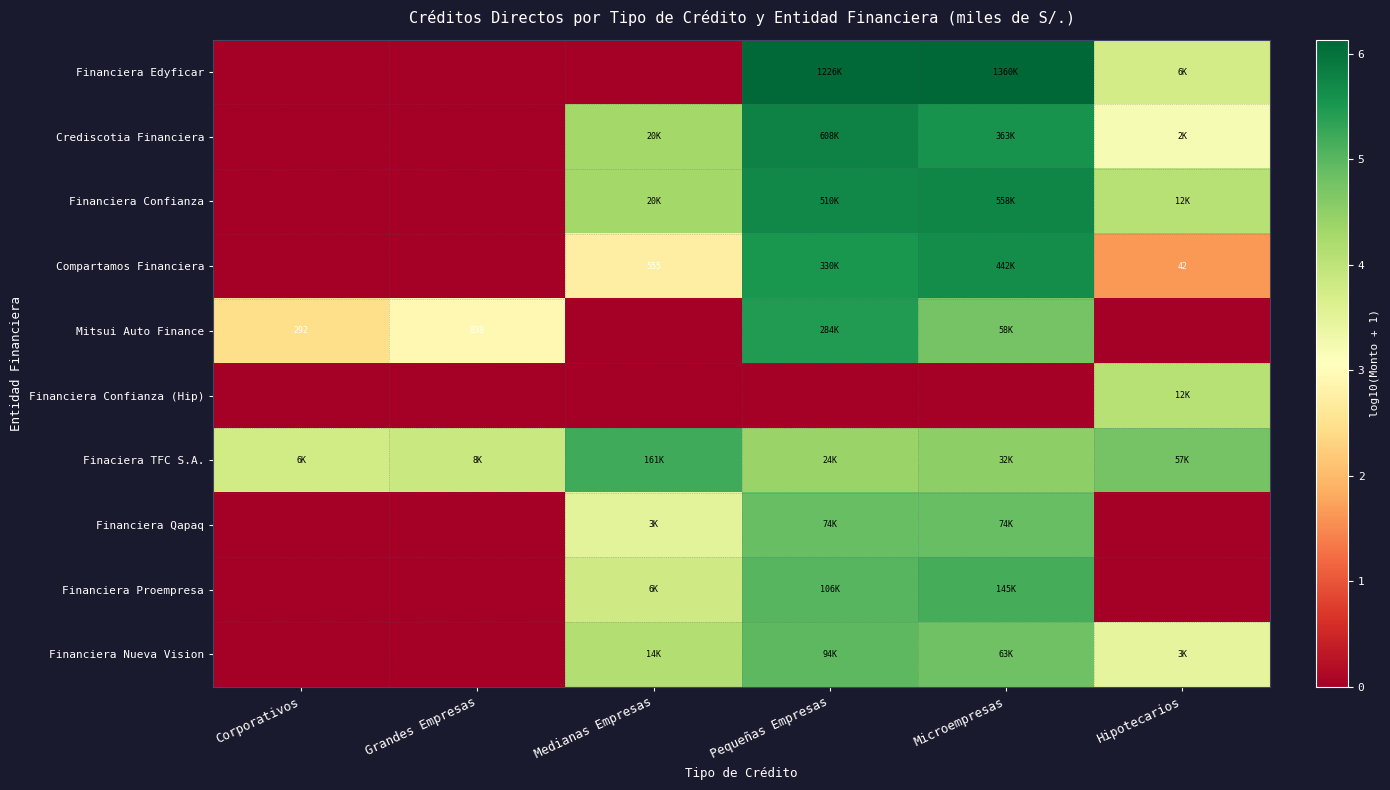

Is it true that Compartamos Financiera equals 0.0 at Corporativos?

True